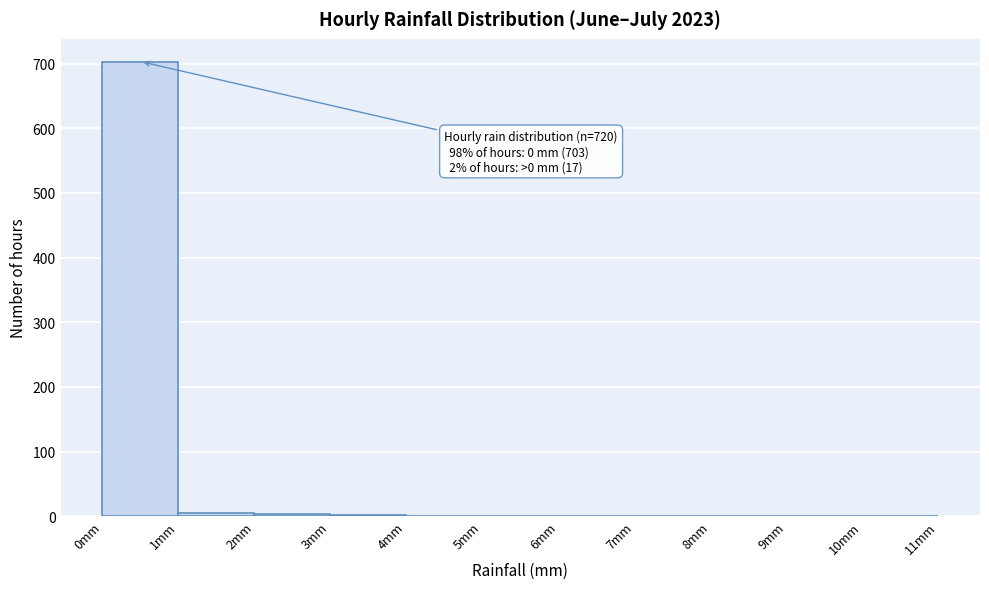

Over which range of the x-axis is the bar tallest?

0 to 1